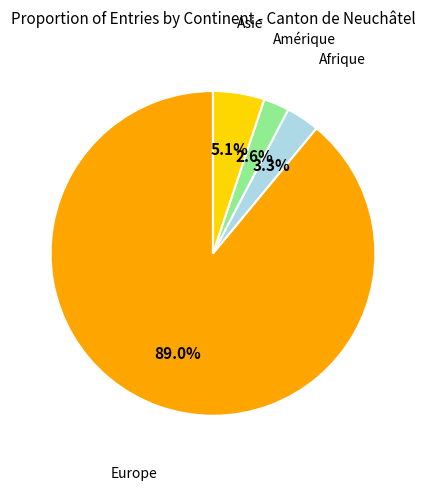

Is there any slice that represents more than half of the pie?

Yes